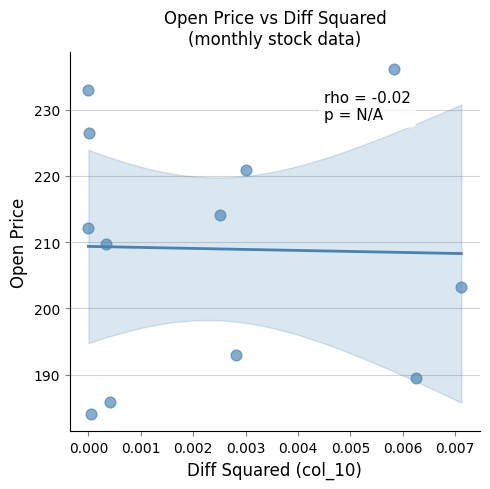

What is the range of Y values (max minus min)?

52.0